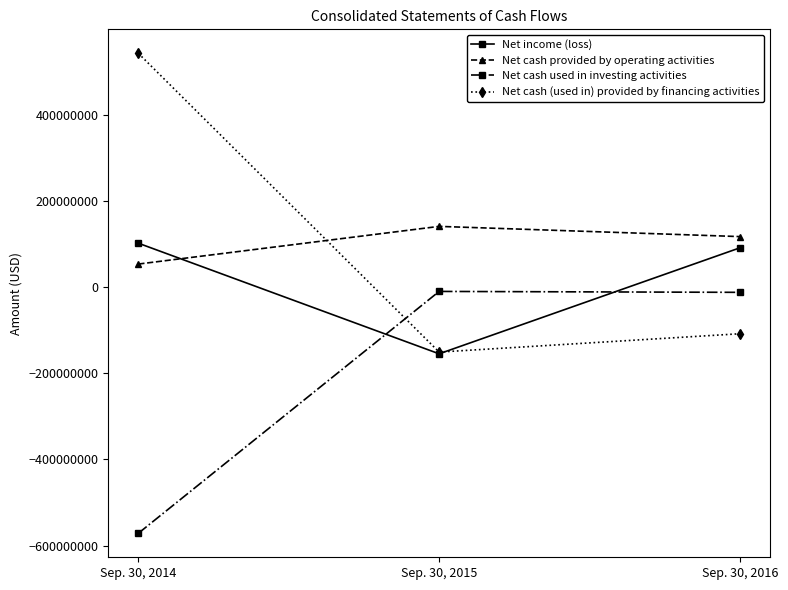

Rank the series by their maximum value, from lowest to highest.

Net cash used in investing activities, Net income (loss), Net cash provided by operating activities, Net cash (used in) provided by financing activities